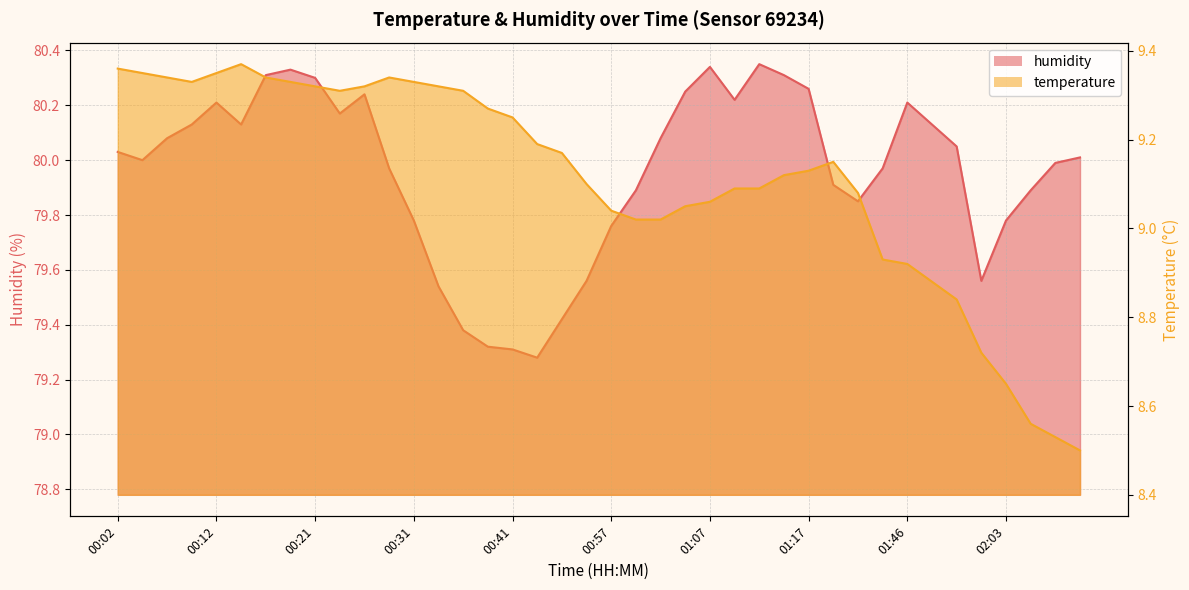

Where is the first local minimum for humidity?

00:04